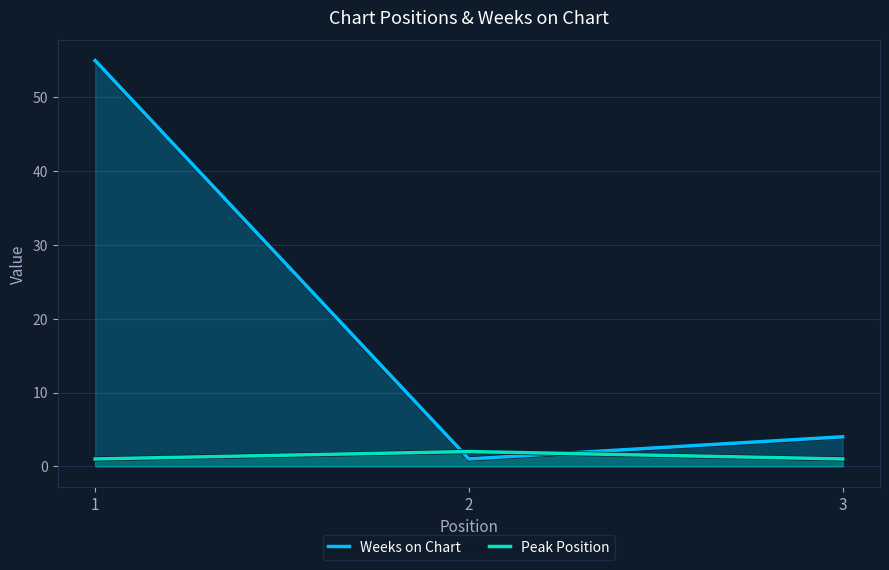

Reading right to left, list all the values displayed in this chart.

Weeks on Chart: 3=4	2=1	1=55
Peak Position: 3=1	2=2	1=1